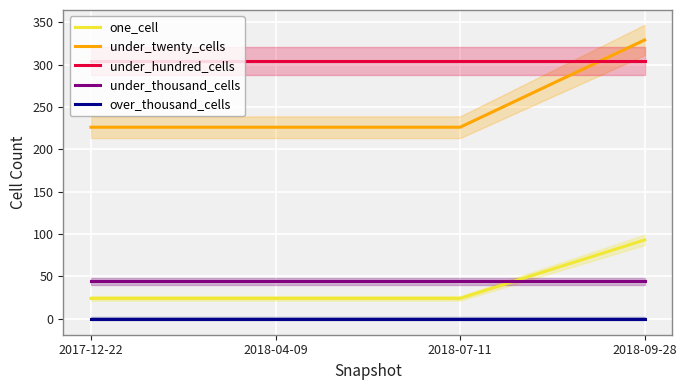

How many values in the under_twenty_cells series exceed 226?

1